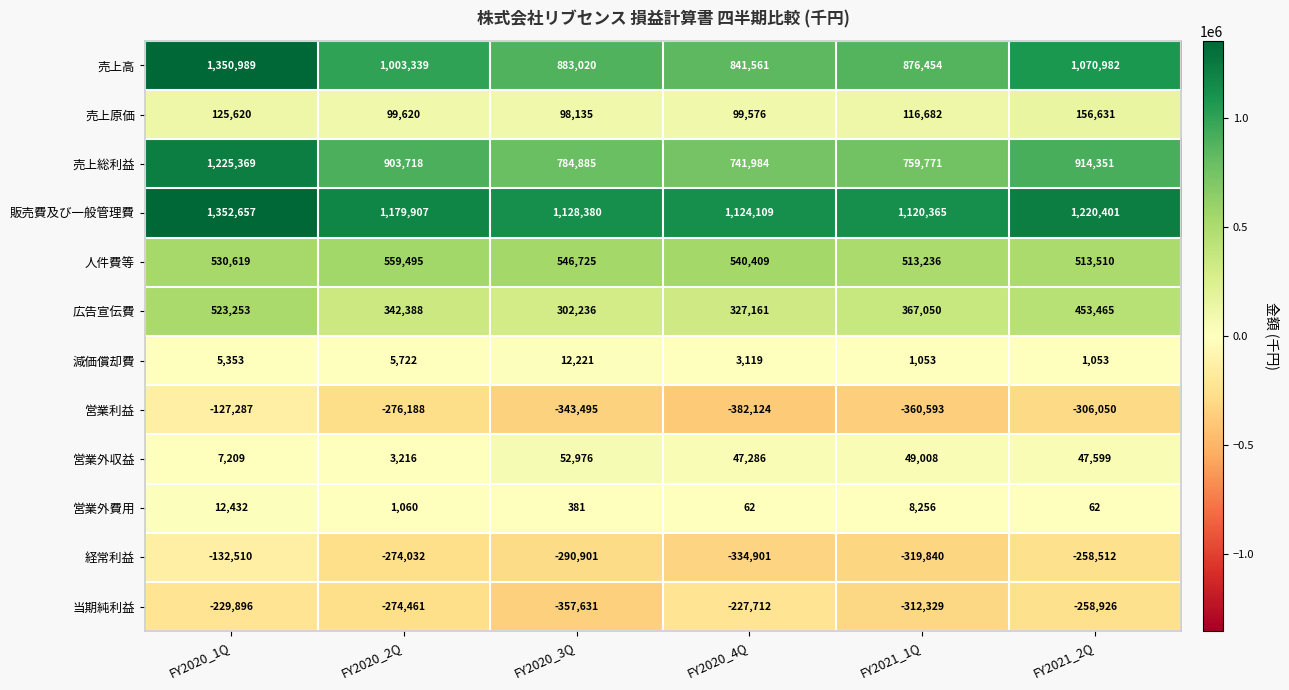

Where is 営業利益 nearest to the value -254705?

FY2020_2Q